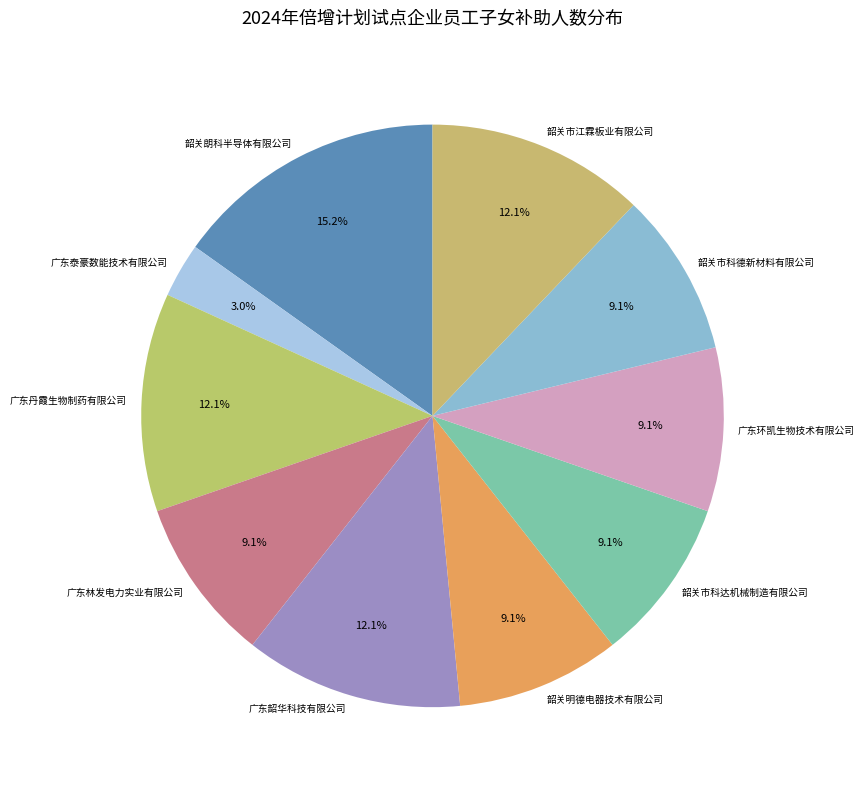

To the nearest percent, what is the average slice percentage?

10%